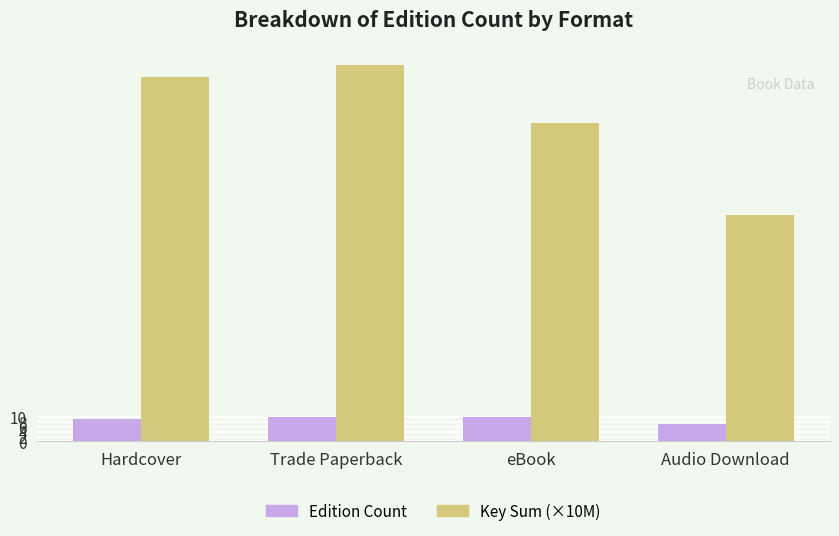

Which label corresponds to the smallest value in the chart?

Audio Download